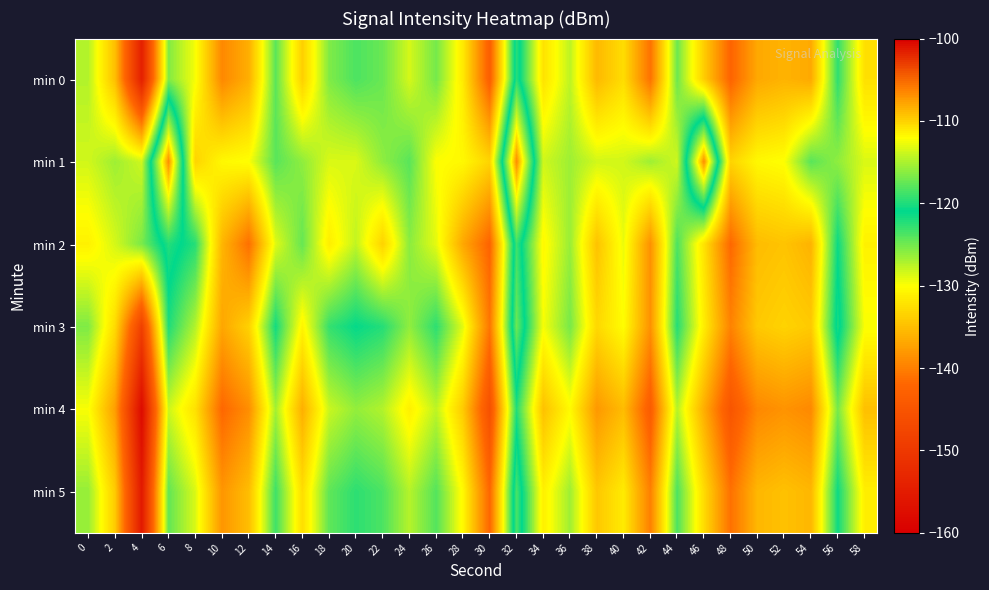

How many distinct data groups are displayed?

6